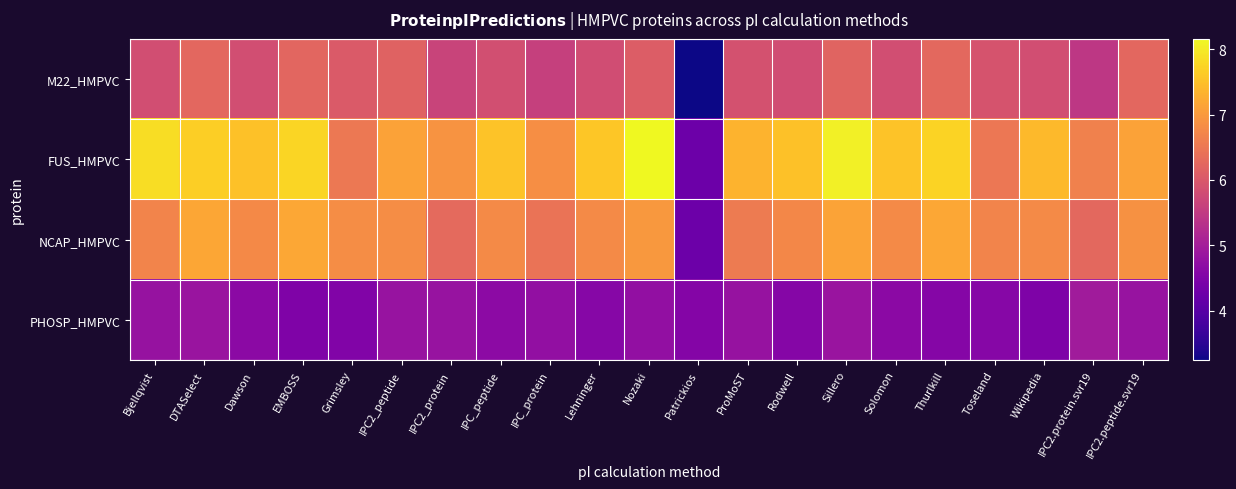

At which category is the sum across all series the highest?

Sillero